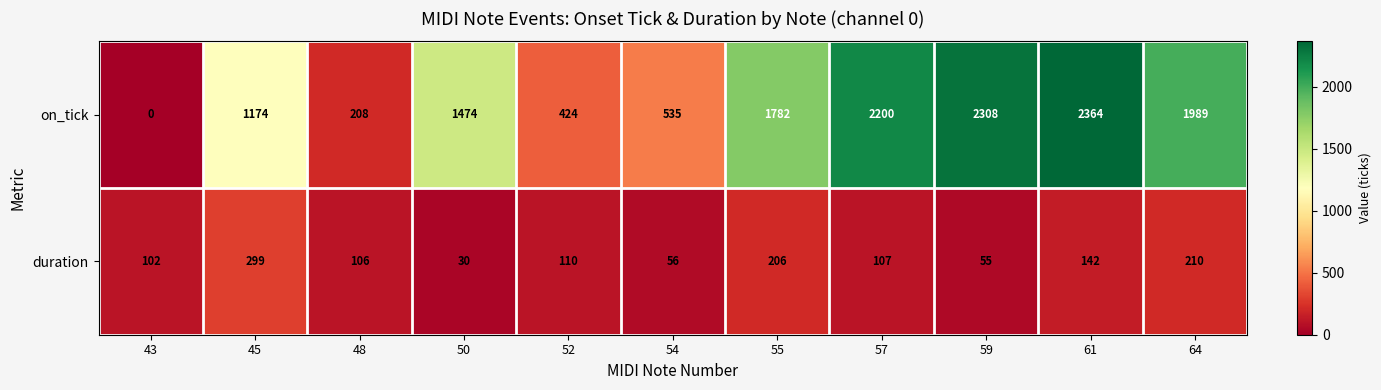

The on_tick series shows 2200 at 57. True or false?

True